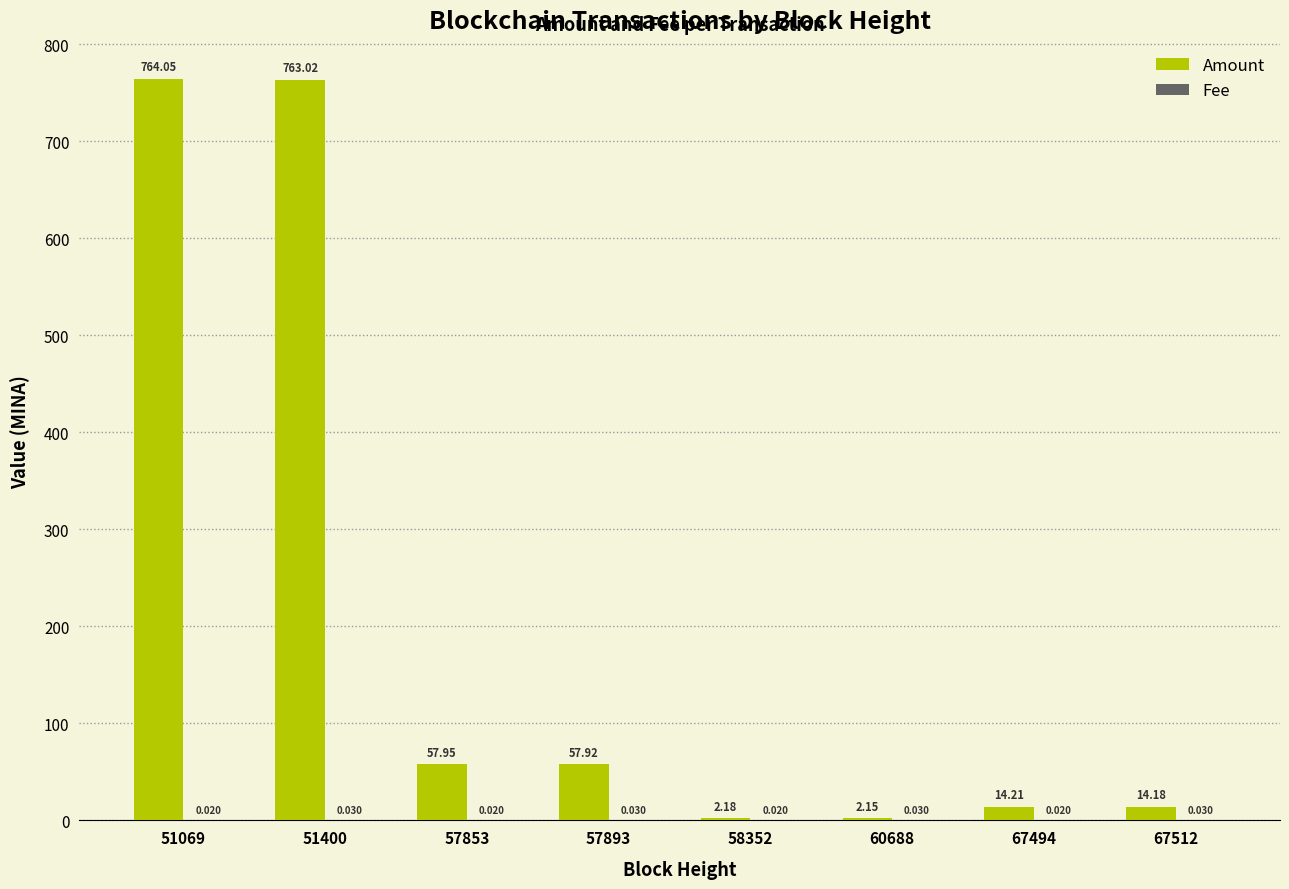

What is the maximum value for Amount?

764.0